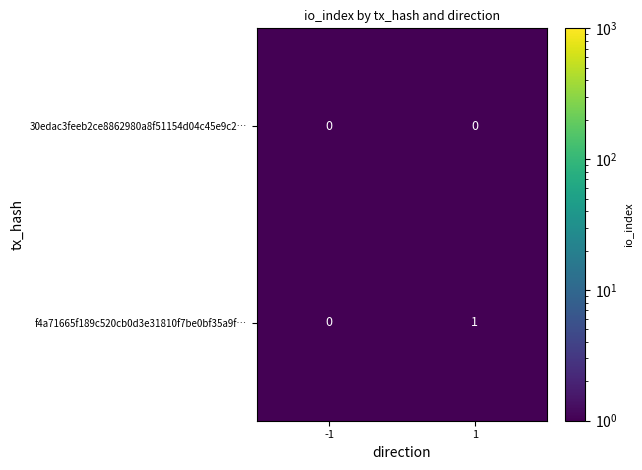

Which series has the largest total across all categories?

f4a71665f189c520cb0d3e31810f7be0bf35a9f…